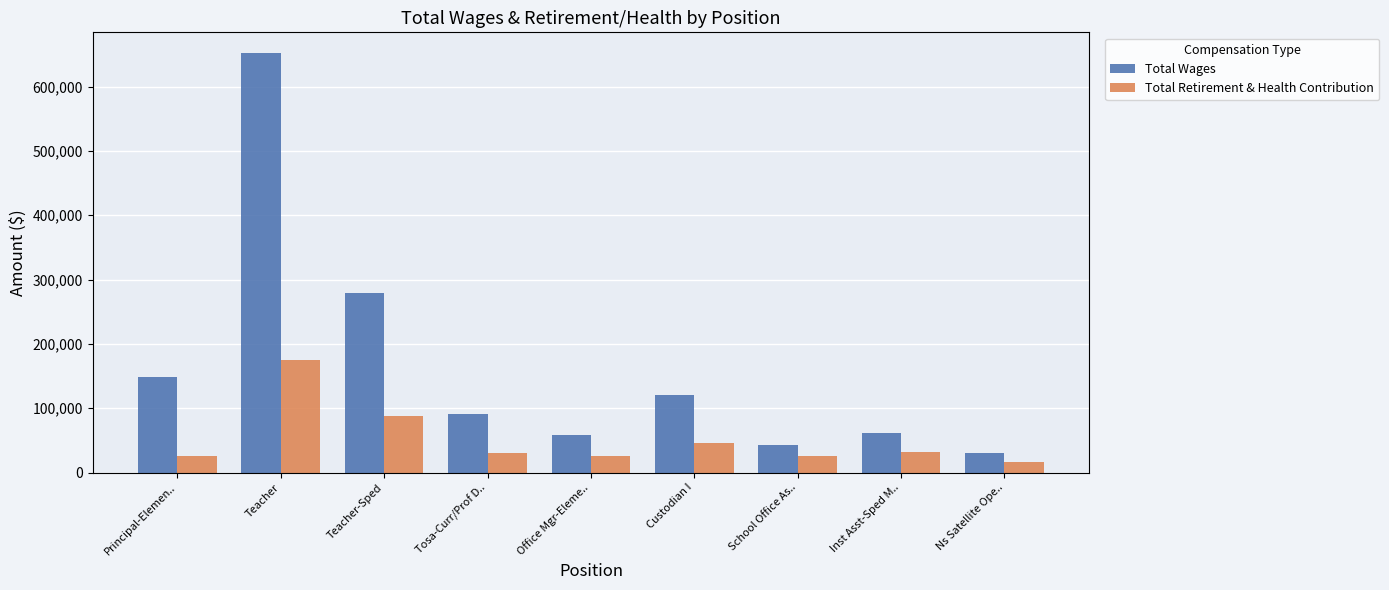

What is the sum of all Total Wages values?

1485172